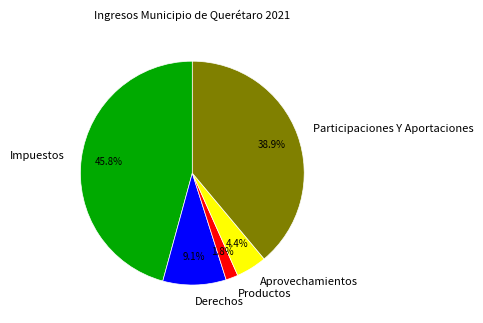

To the nearest percent, what percentage of the pie is Derechos?

9%